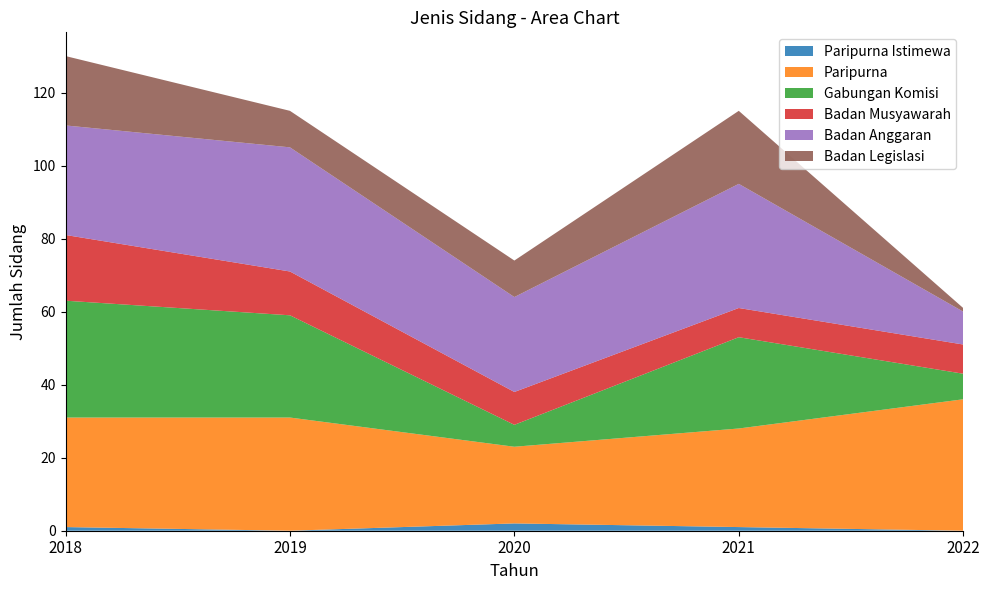

Reading left to right, what are all the values shown in this chart?

Paripurna Istimewa: 1	0	2	1	0
Paripurna: 30	31	21	27	36
Gabungan Komisi: 32	28	6	25	7
Badan Musyawarah: 18	12	9	8	8
Badan Anggaran: 30	34	26	34	9
Badan Legislasi: 19	10	10	20	1